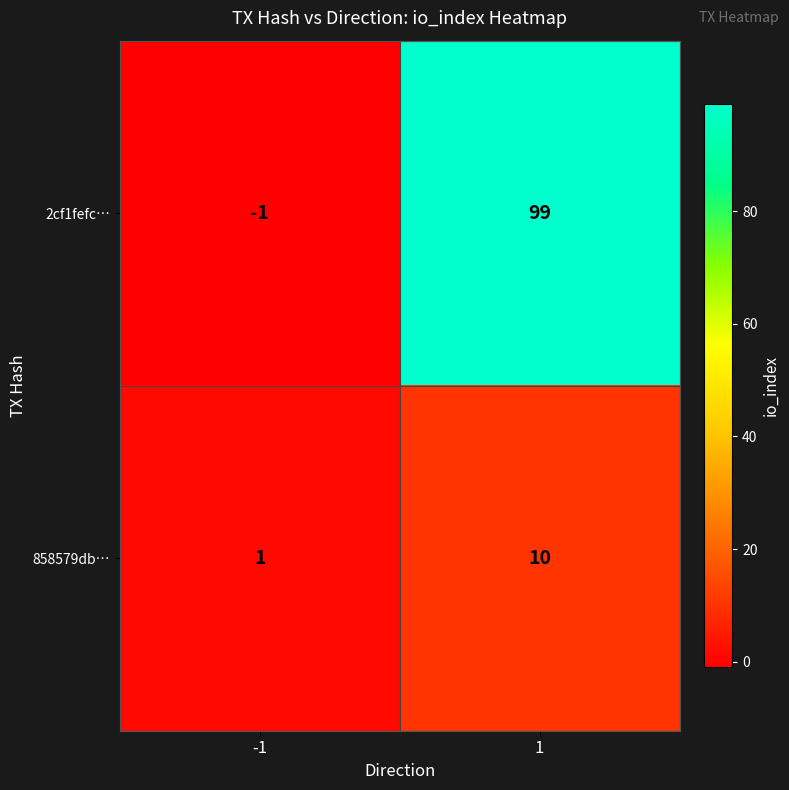

What is the maximum value shown in the chart?

99